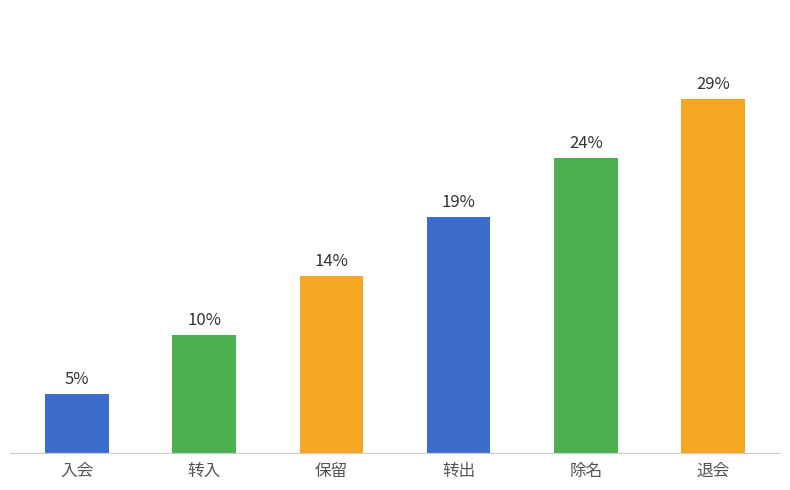

Does the chart contain stacked bars?

No